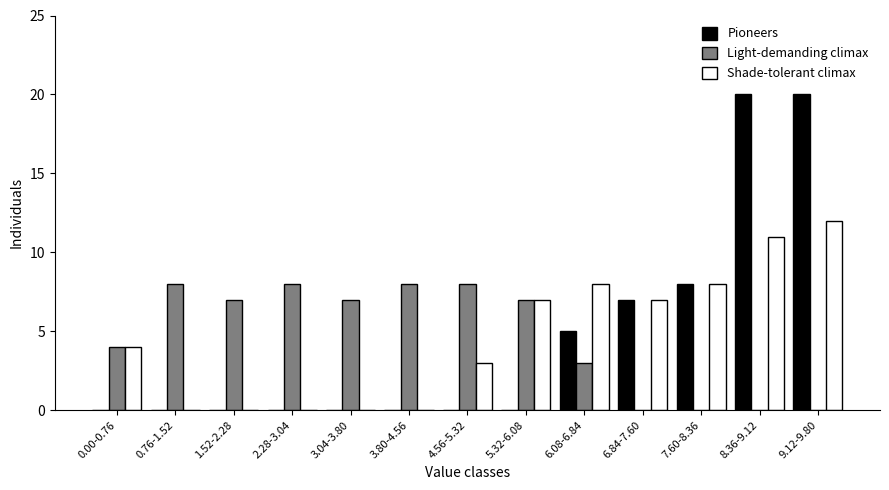

What is the sum of the Shade-tolerant climax values at 1.52-2.28 and 8.36-9.12?

11